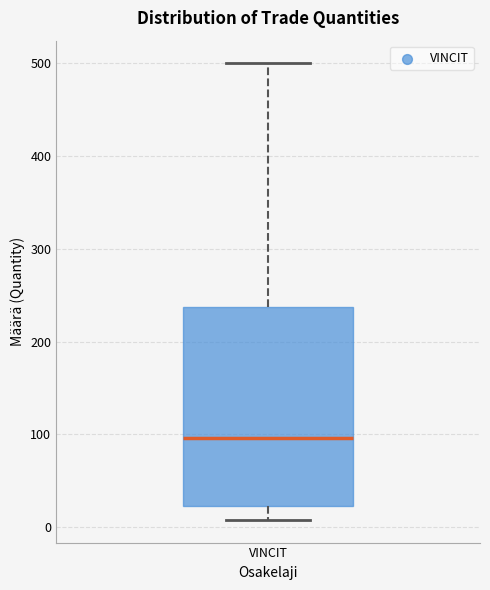

Transcribe this box plot: give where the median line is, the range the box spans, and where the two whiskers end, as read against the y-axis. The values are not printed on the chart, so give them approximately, as read against the axis.

median 100, box 20 to 240, whiskers 10 to 500